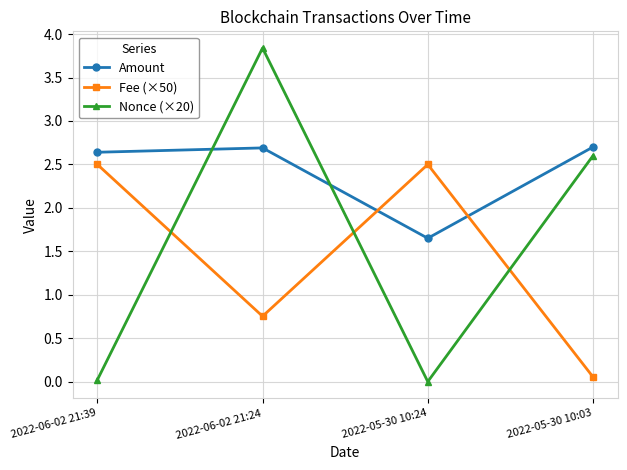

What value does the Amount series have at 2022-06-02 21:39?

2.6